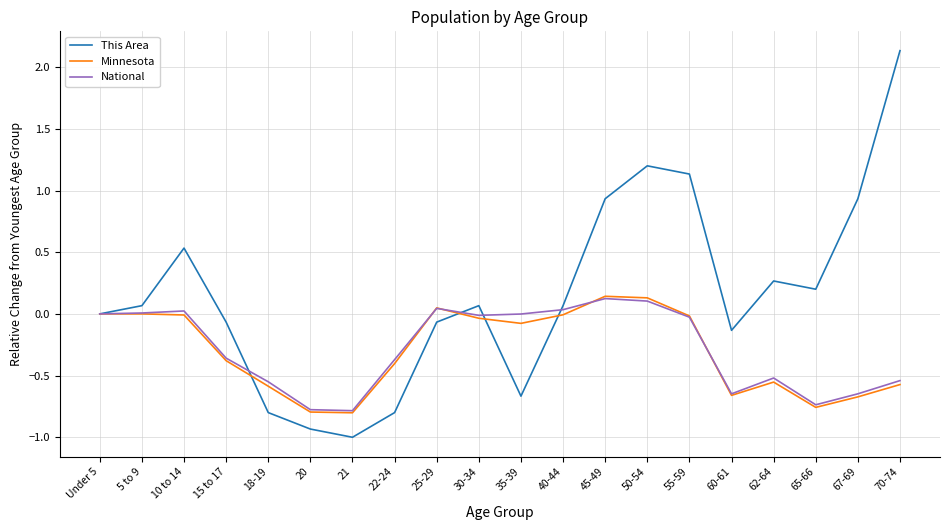

What is the sum of the This Area values at 60-61 and 40-44?

-0.1